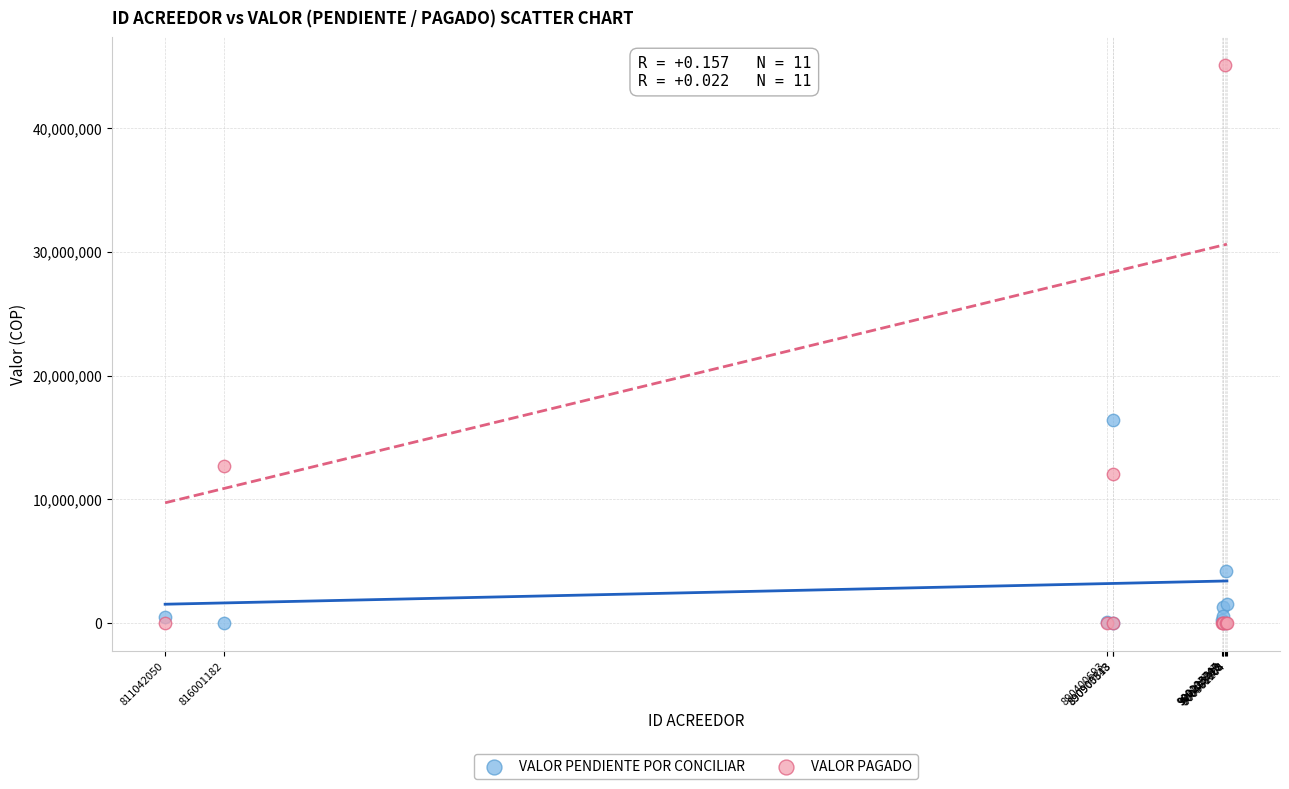

In the VALOR PAGADO series, what Y value is closest to 22528267?

12709030